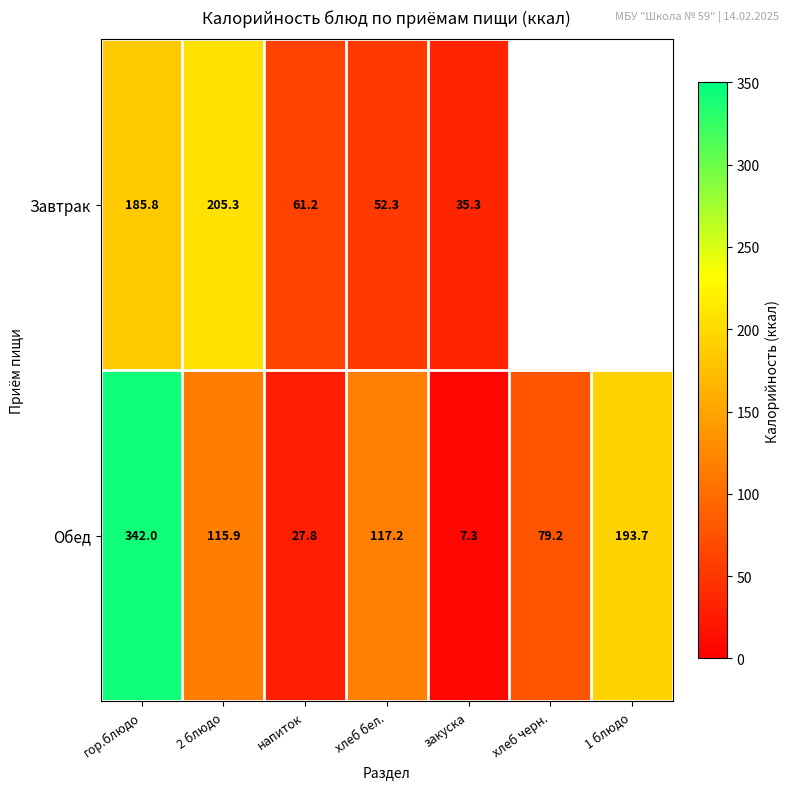

Count the number of data series in this chart.

2